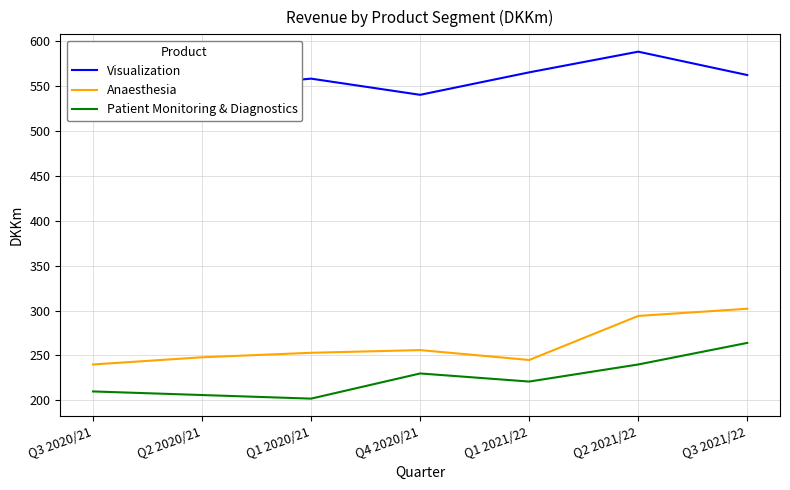

What is the label of the 2nd point from the right?

Q2 2021/22